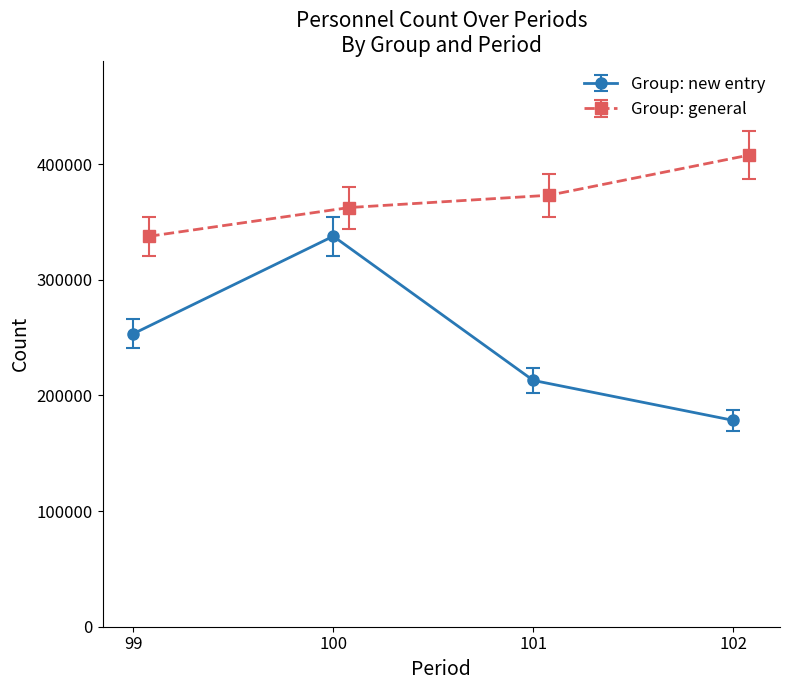

Where is the first local maximum for Group: new entry?

100